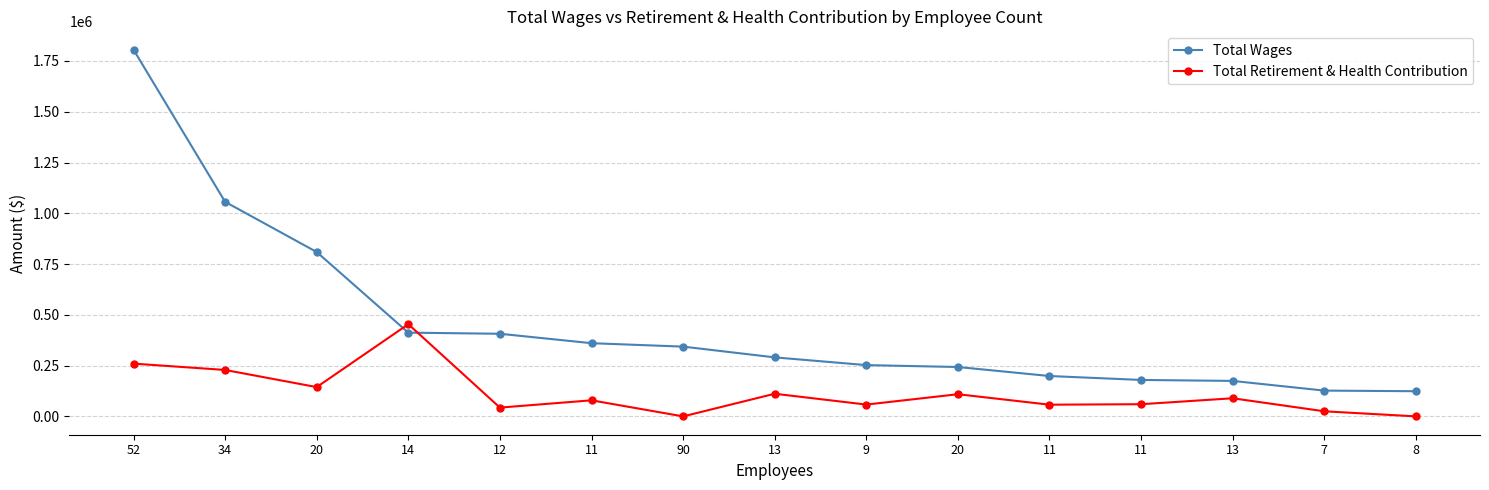

How many lines are shown in the chart?

2